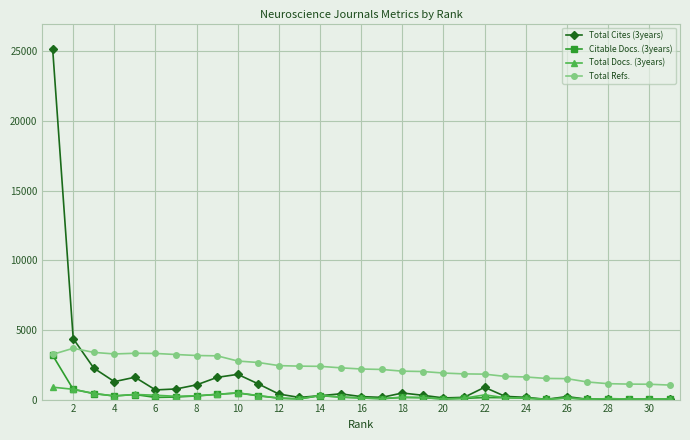

Which series ends up on top after the final intersection of Total Cites (3years) and Total Refs.?

Total Refs.